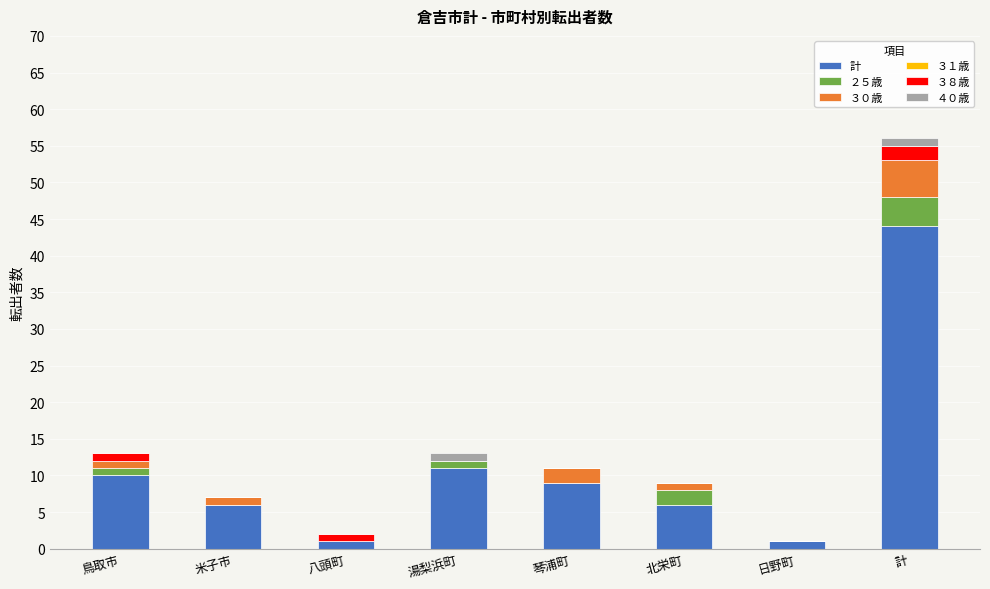

Which category has the highest value in the 計 series?

計